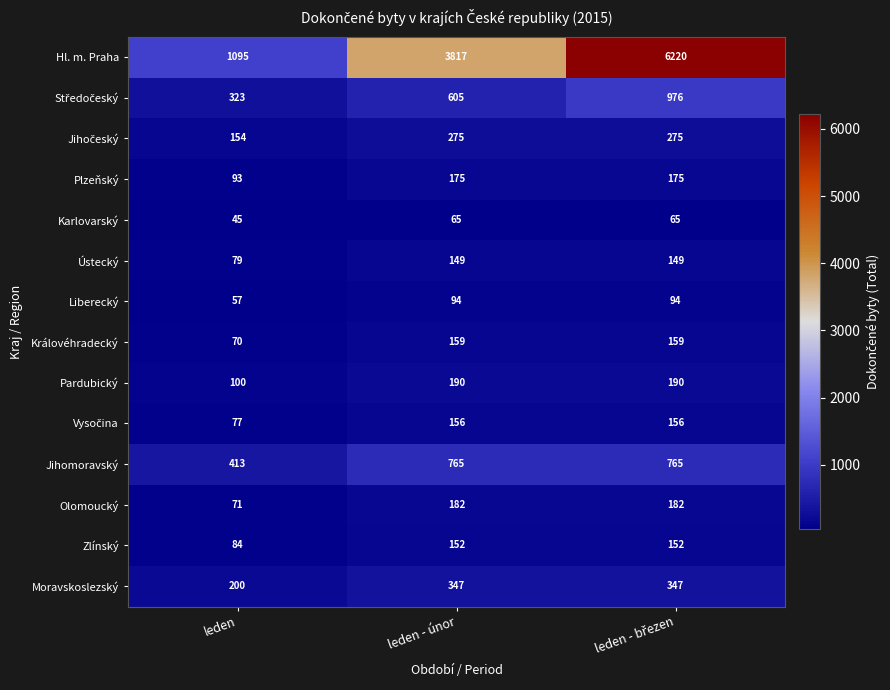

How many Plzeňský values are between 93 and 175?

3